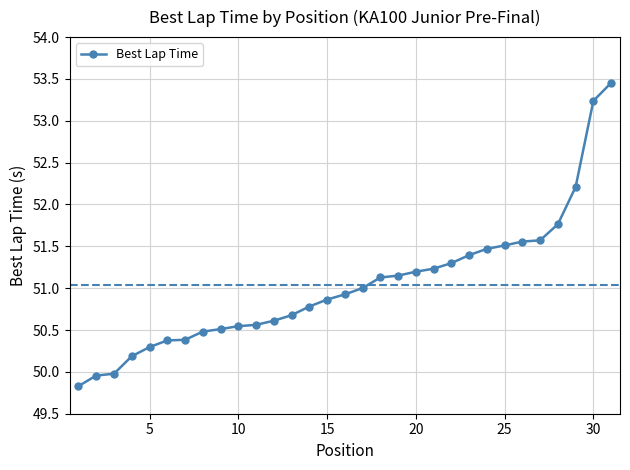

What is the average value?

51.0